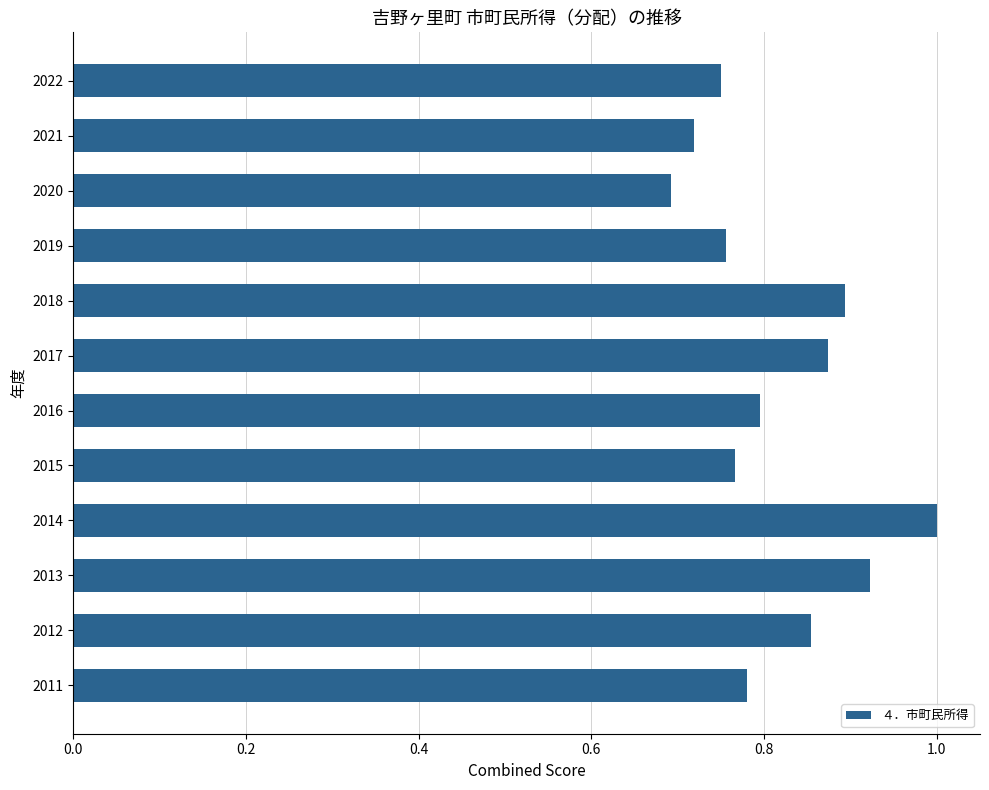

What is the sum of all values?

9.8